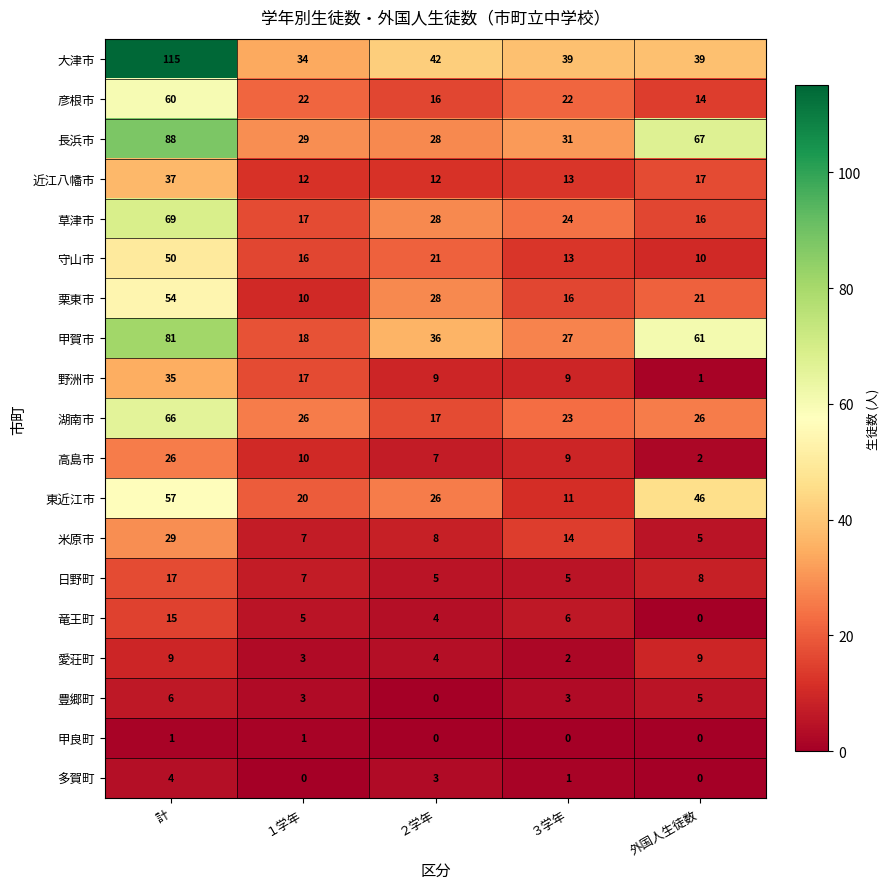

Rank the categories by 栗東市 value from highest to lowest.

計, ２学年, 外国人生徒数, ３学年, １学年